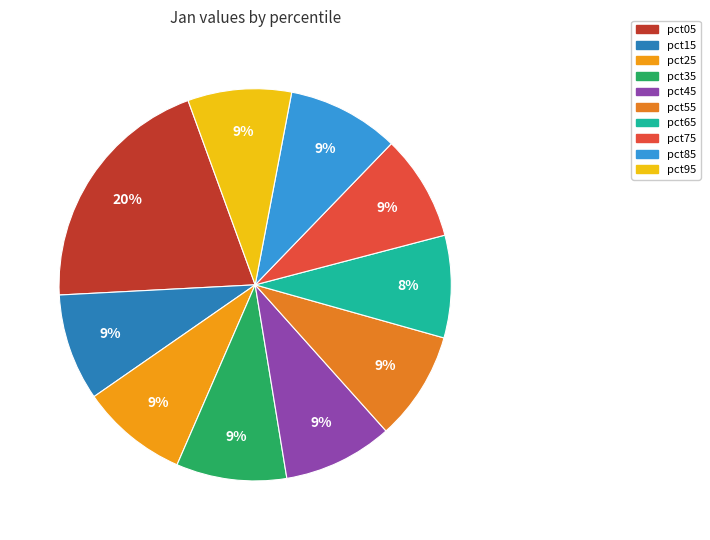

To the nearest percent, what is the combined percentage of pct95 and pct55?

18%